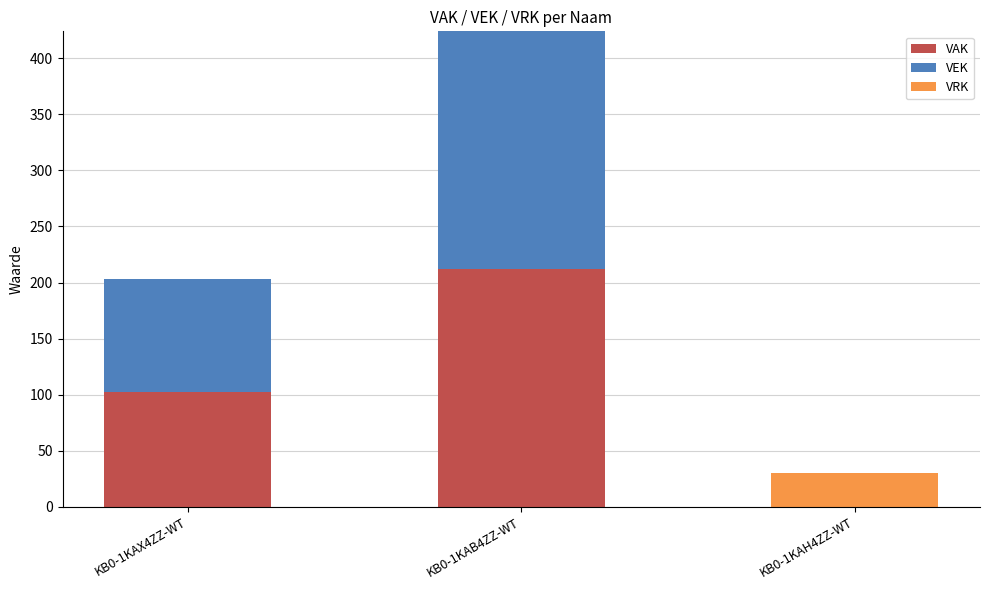

The value of VAK at KB0-1KAH4ZZ-WT is 0. True or false?

True